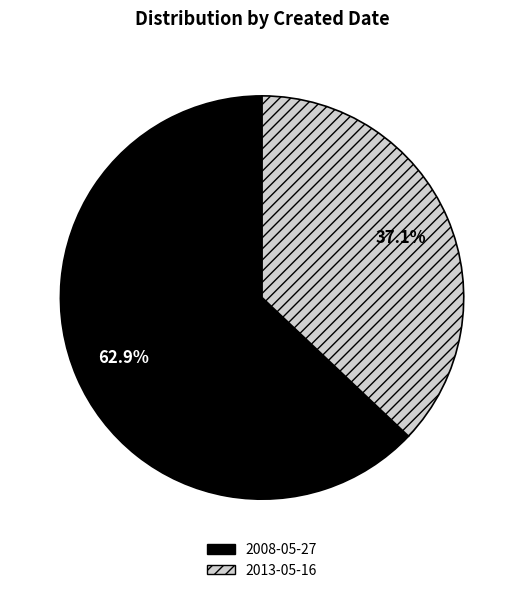

Does any single category account for the majority?

Yes